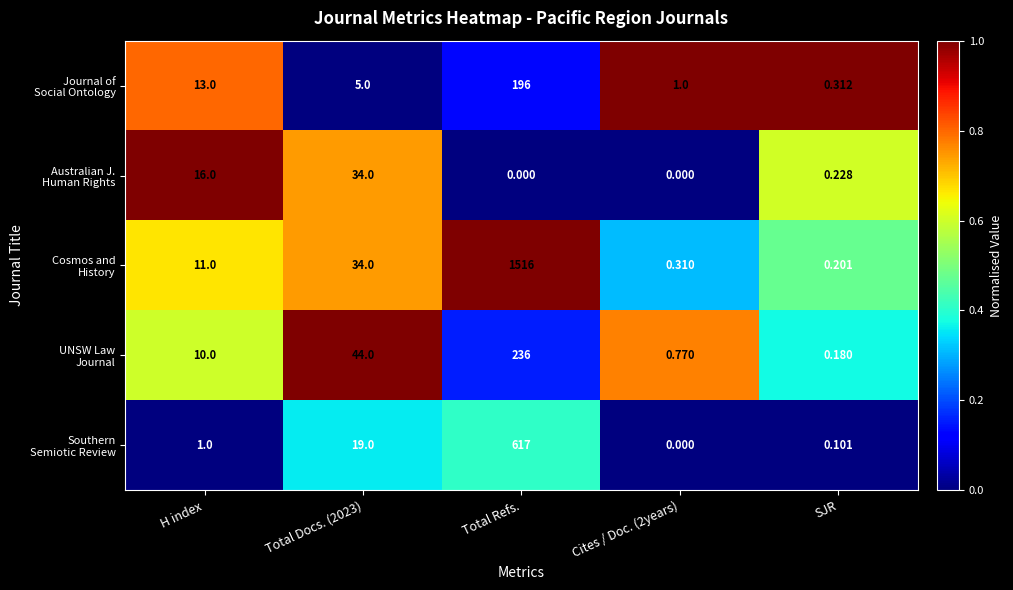

Which label corresponds to the largest value in the chart?

Total Refs.